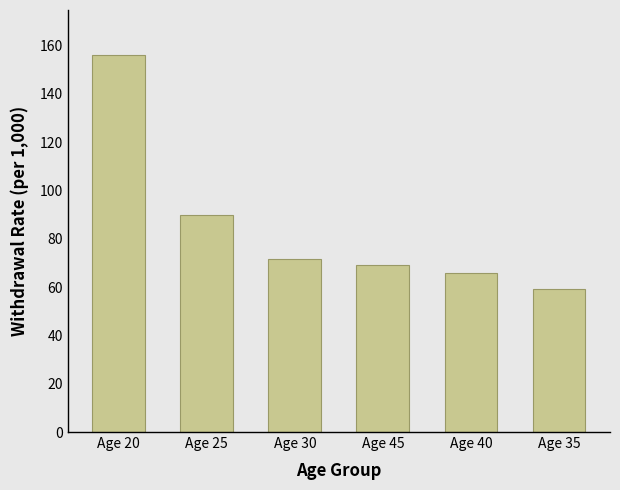

Which category has the lowest value across all series?

Age 35